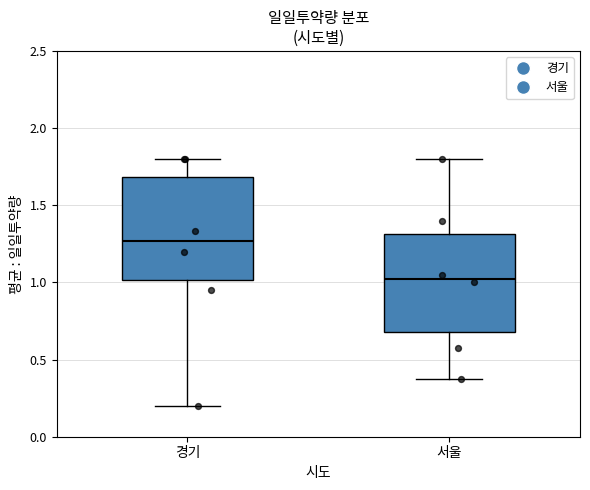

Reading left to right, read every box against the y-axis: the position of its median line, the range the box covers, and the ends of its whiskers. The values are not printed on the chart, so give them approximately, as read against the axis.

경기: median 1.25, box 1.00 to 1.70, whiskers 0.20 to 1.80
서울: median 1.05, box 0.70 to 1.30, whiskers 0.40 to 1.80